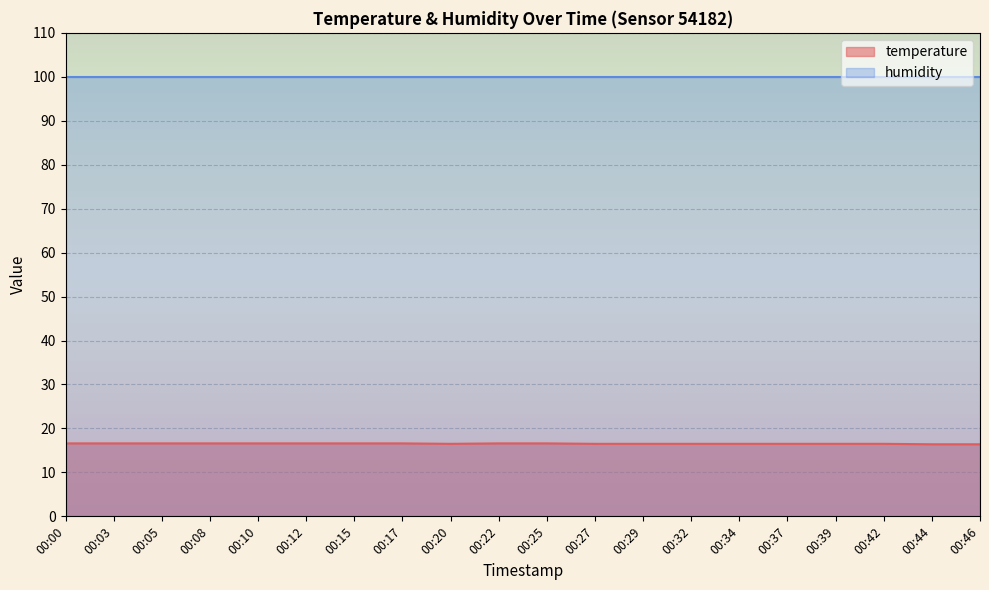

What is the average value?

16.5